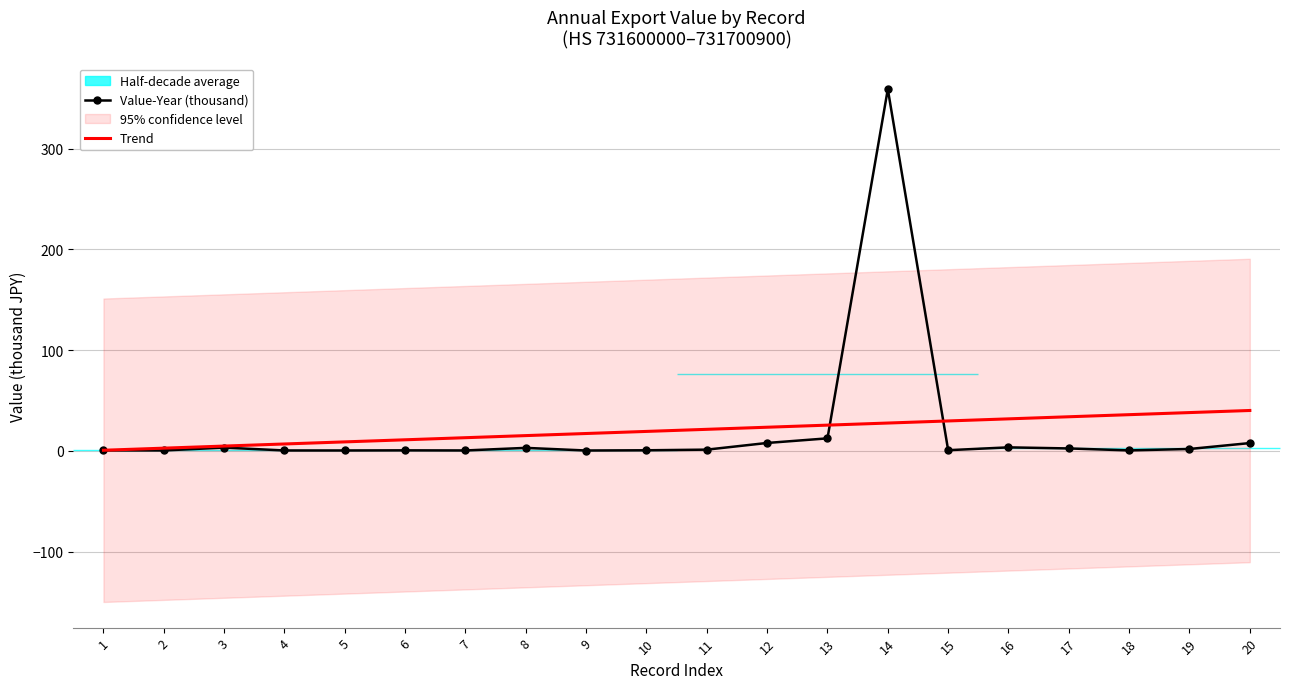

After their last crossing, which series has the higher values: Value-Year (thousand) or Trend?

Trend